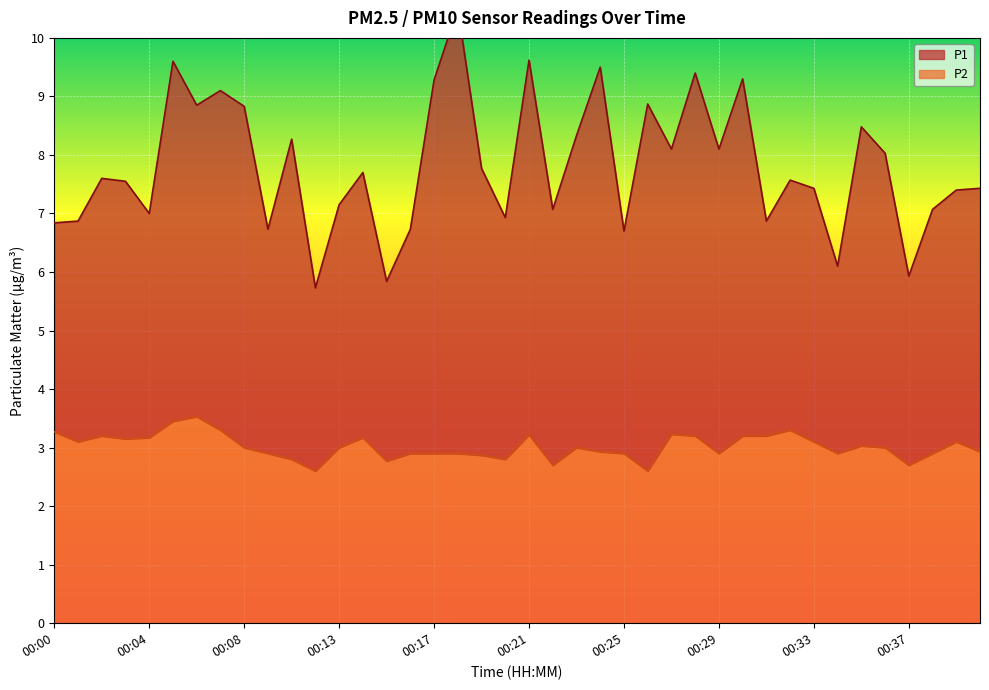

Reading right to left, extract all data points from this chart.

P1: 7.4	7.4	7.1	5.9	8.0	8.5	6.1	7.4	7.6	6.9	9.3	8.1	9.4	8.1	8.9	6.7	9.5	8.3	7.1	9.6	6.9	7.8	10.5	9.3	6.7	5.8	7.7	7.2	5.7	8.3	6.7	8.8	9.1	8.8	9.6	7.0	7.6	7.6	6.9	6.8
P2: 2.9	3.1	2.9	2.7	3.0	3.0	2.9	3.1	3.3	3.2	3.2	2.9	3.2	3.2	2.6	2.9	2.9	3.0	2.7	3.2	2.8	2.9	2.9	2.9	2.9	2.8	3.2	3.0	2.6	2.8	2.9	3.0	3.3	3.5	3.5	3.2	3.1	3.2	3.1	3.3